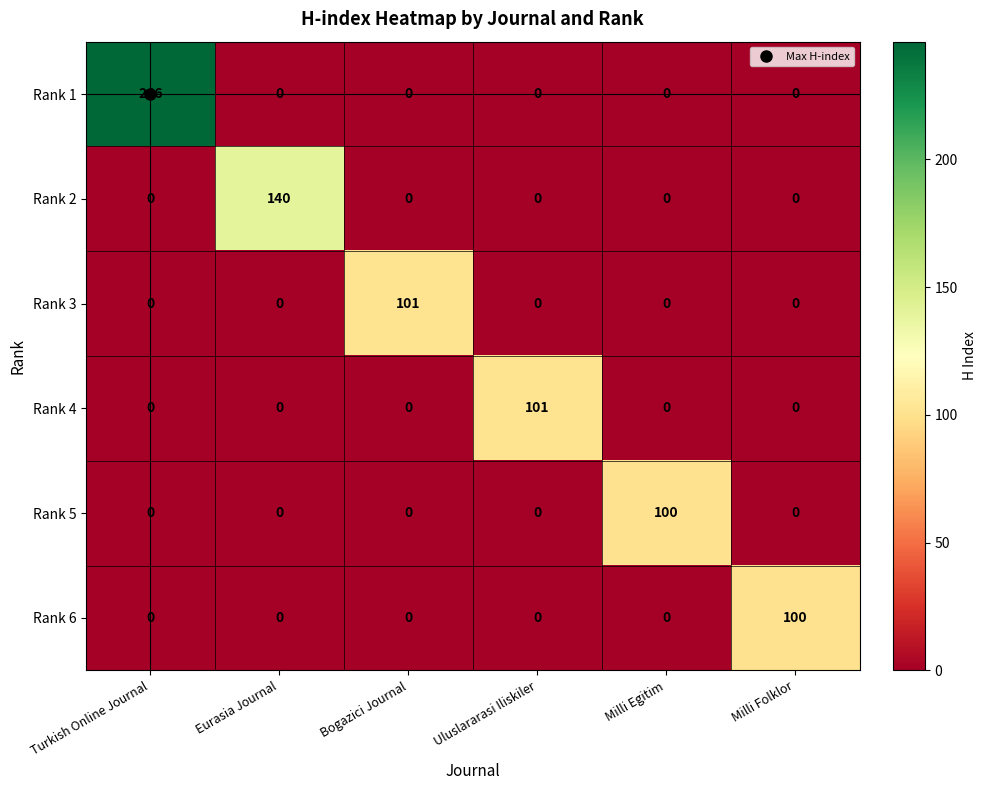

What is the total value across all series at Uluslararasi Iliskiler?

101